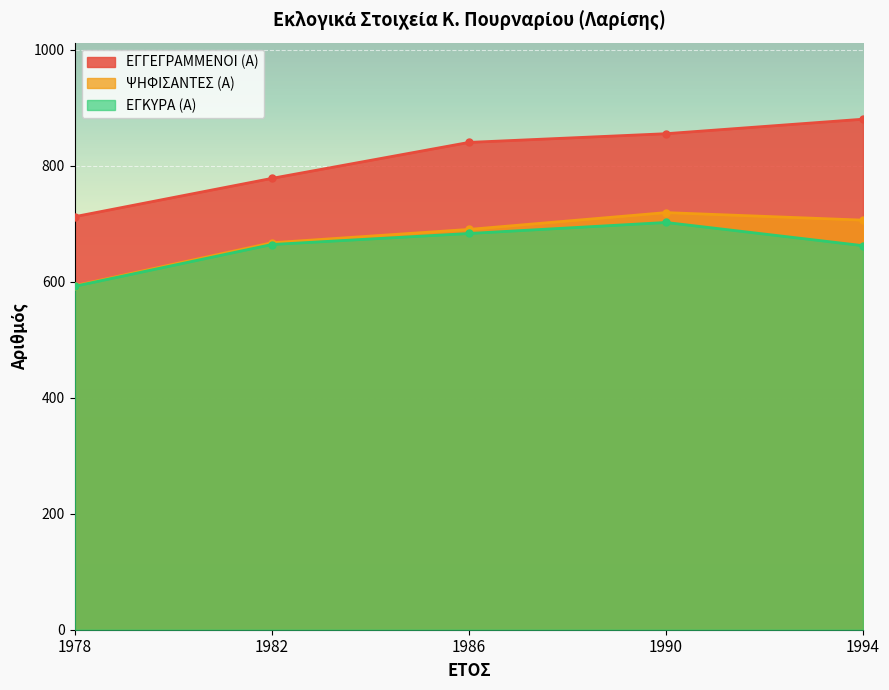

How many distinct data groups are displayed?

3